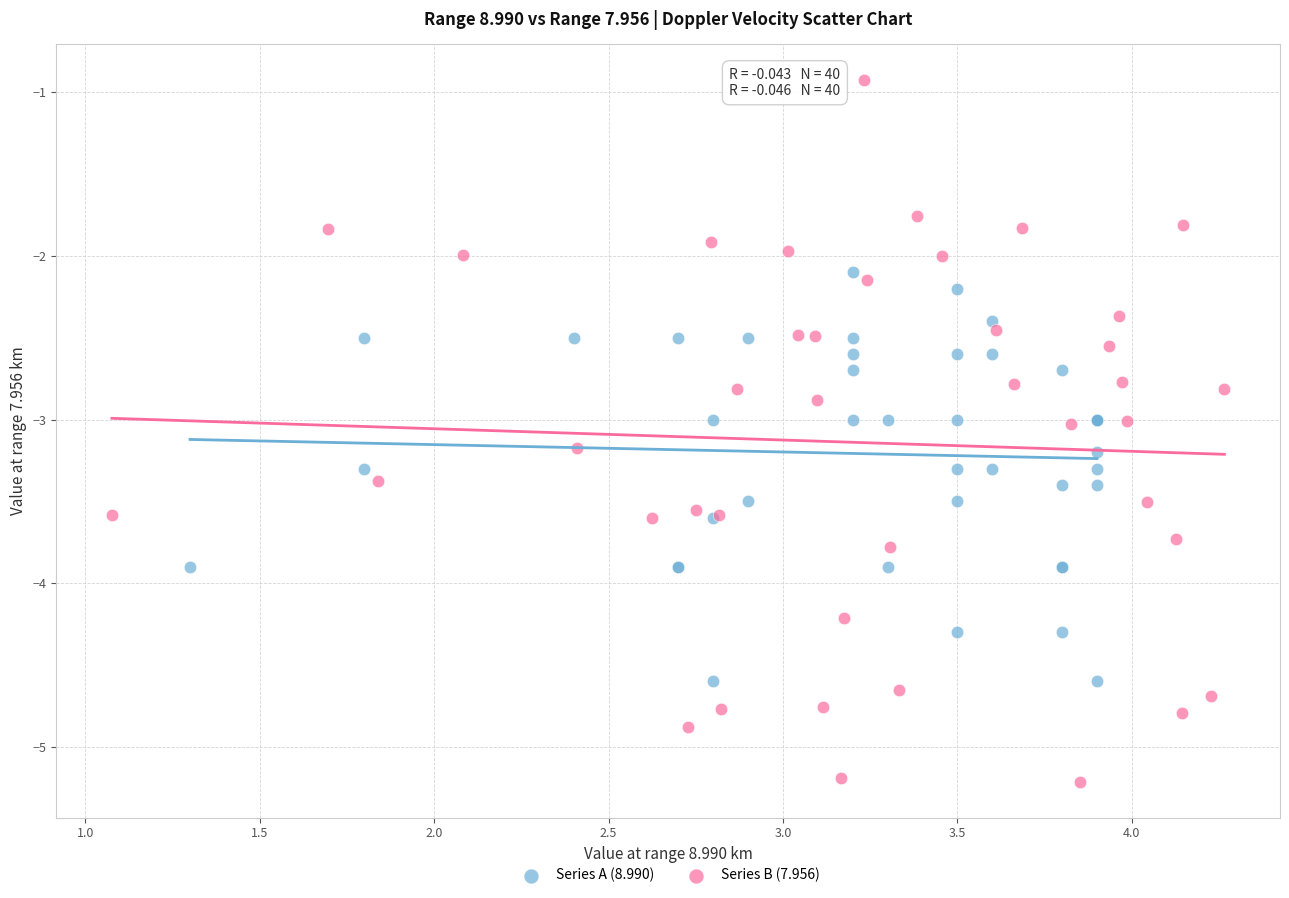

What are all the series names shown in the legend?

Series A (8.990), Series B (7.956)